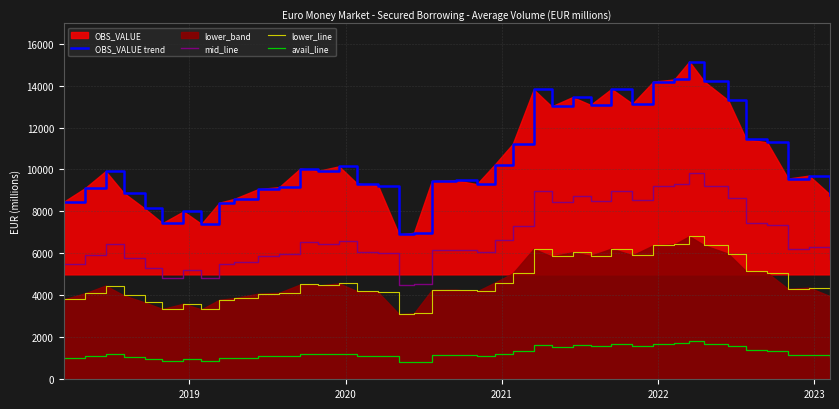

At which label does lower_line first exceed 4369?

2020